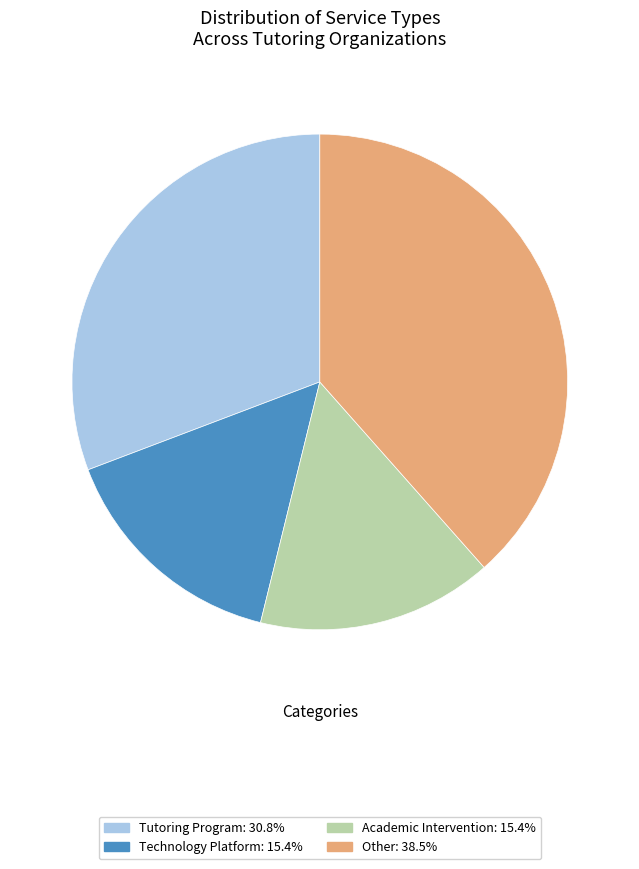

Is there any slice that represents more than half of the pie?

No